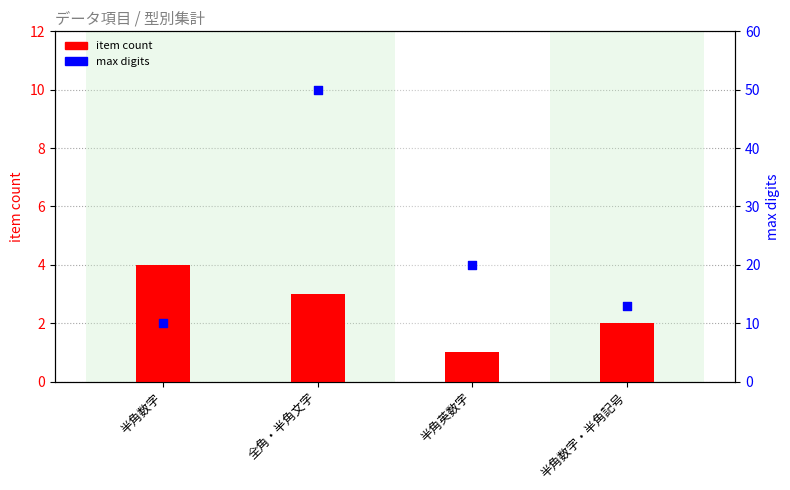

What are all the series names shown in the legend?

item count, max digits